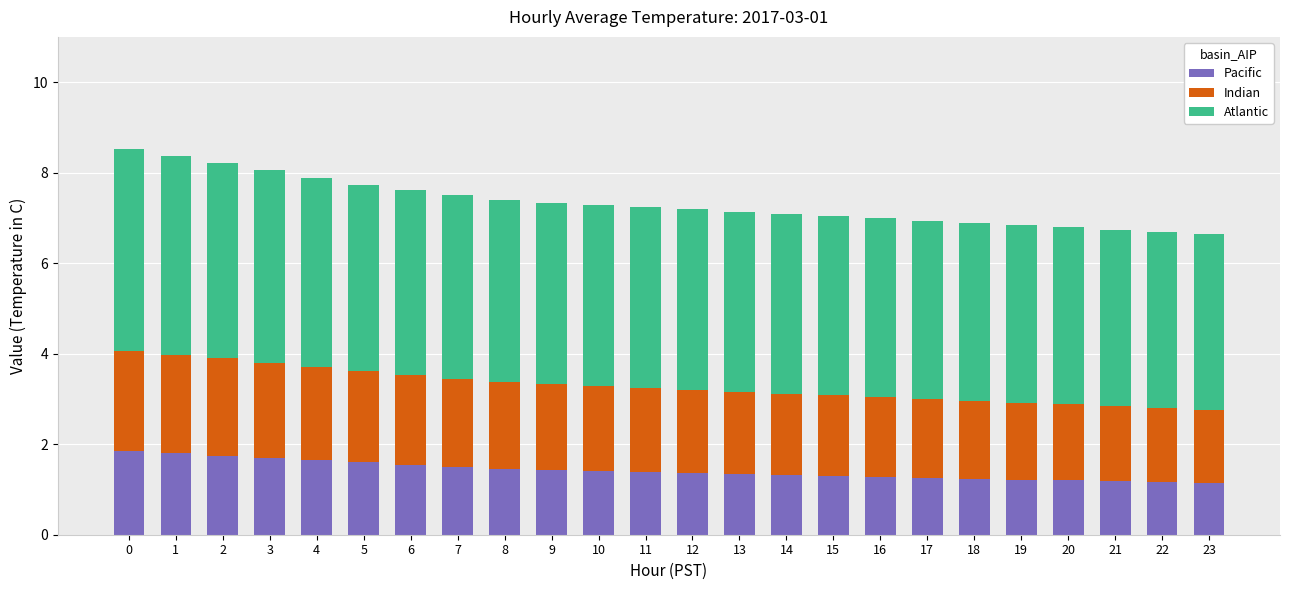

What is the total value across all series at 16?

7.0